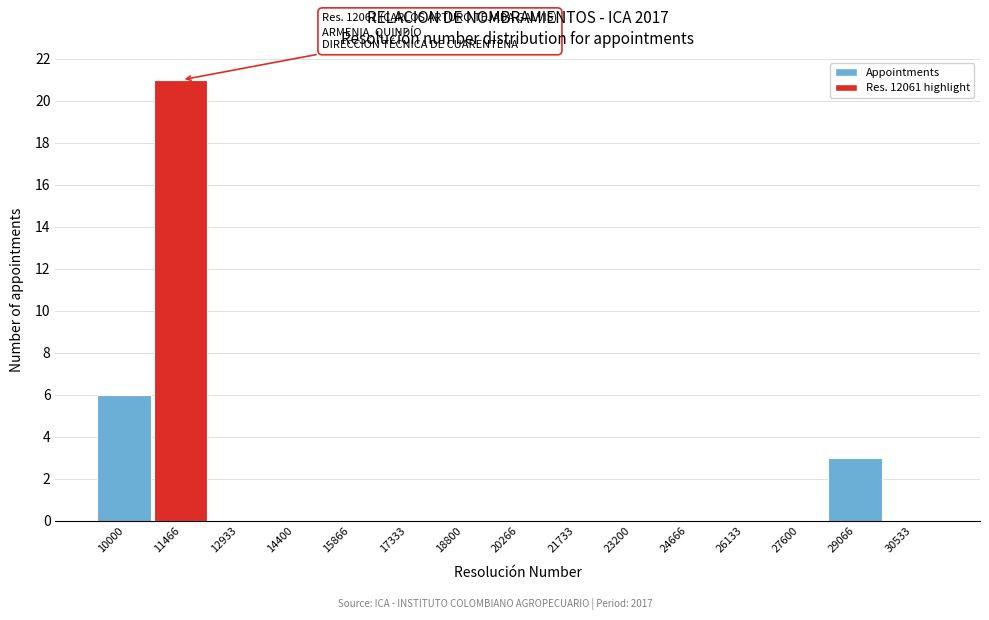

Reading left to right, transcribe all the data shown in this chart.

10000=6	11466=21	12933=0	14400=0	15866=0	17333=0	18800=0	20266=0	21733=0	23200=0	24666=0	26133=0	27600=0	29066=3	30533=0